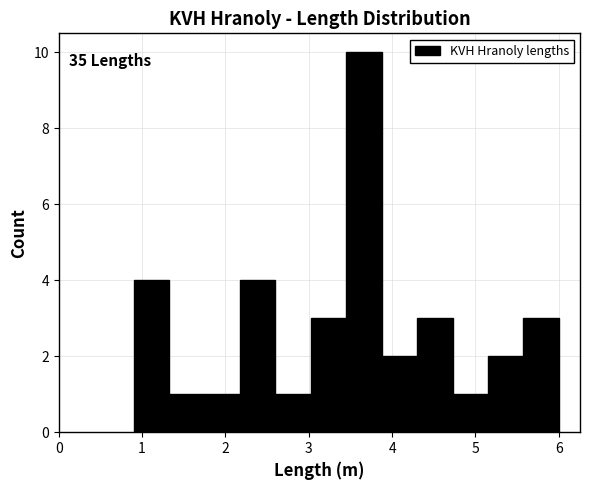

Which range on the x-axis has the tallest bar?

3.5 to 3.9